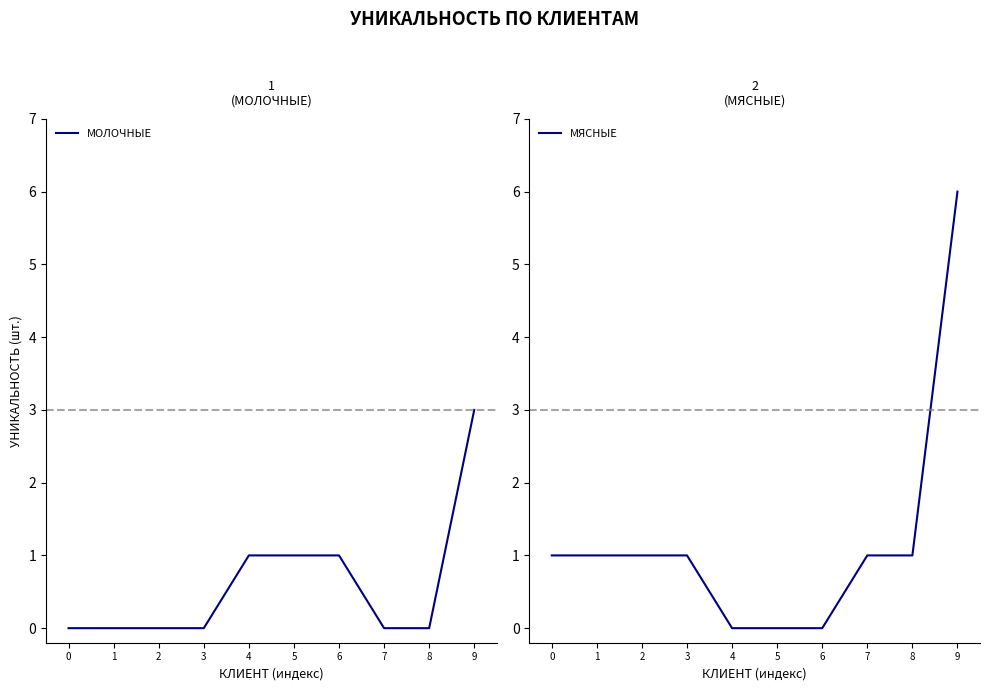

What is the difference between the second highest and second lowest values in the МОЛОЧНЫЕ series?

1